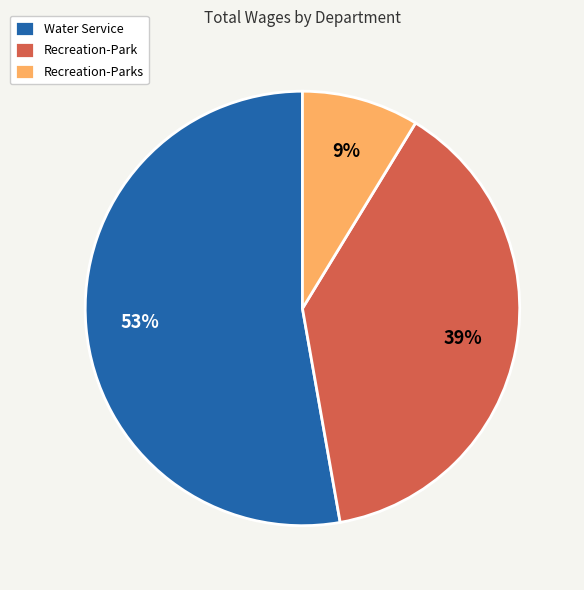

To the nearest percent, what portion does Recreation-Parks represent?

9%